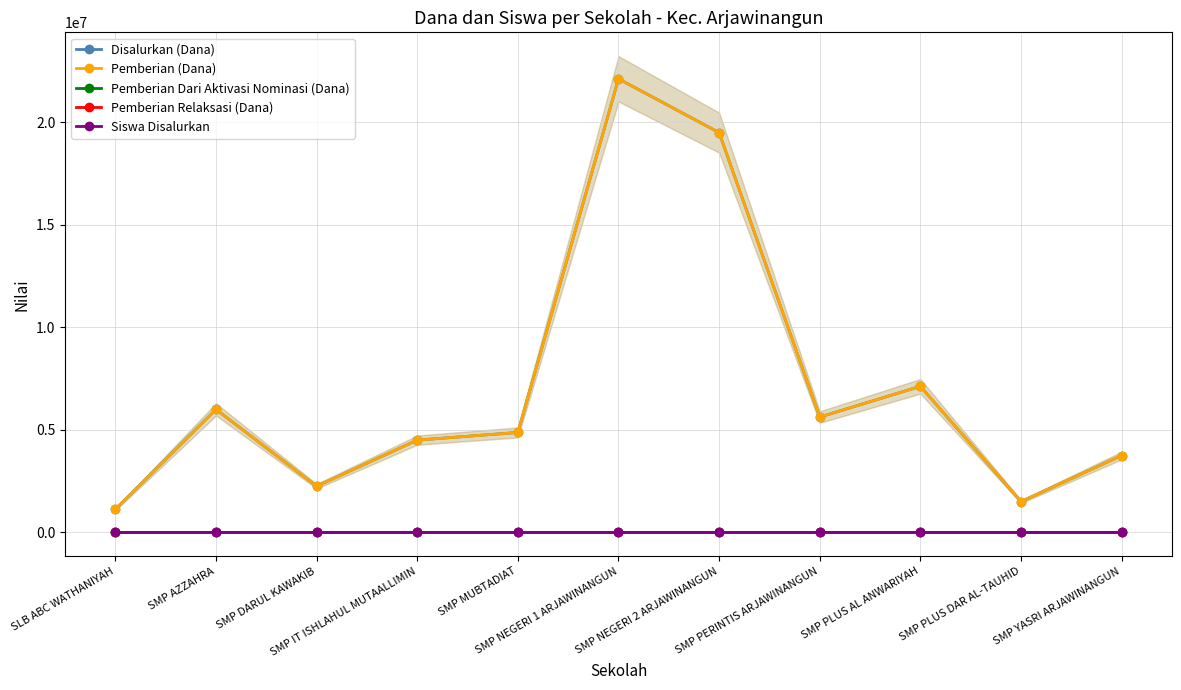

Reading left to right, transcribe all the data shown in this chart.

Disalurkan (Dana): SLB ABC WATHANIYAH=1125000	SMP AZZAHRA=6000000	SMP DARUL KAWAKIB=2250000	SMP IT ISHLAHUL MUTAALLIMIN=4500000	SMP MUBTADIAT=4875000	SMP NEGERI 1 ARJAWINANGUN=22125000	SMP NEGERI 2 ARJAWINANGUN=19500000	SMP PERINTIS ARJAWINANGUN=5625000	SMP PLUS AL ANWARIYAH=7125000	SMP PLUS DAR AL-TAUHID=1500000	SMP YASRI ARJAWINANGUN=3750000
Pemberian (Dana): SLB ABC WATHANIYAH=1125000	SMP AZZAHRA=6000000	SMP DARUL KAWAKIB=2250000	SMP IT ISHLAHUL MUTAALLIMIN=4500000	SMP MUBTADIAT=4875000	SMP NEGERI 1 ARJAWINANGUN=22125000	SMP NEGERI 2 ARJAWINANGUN=19500000	SMP PERINTIS ARJAWINANGUN=5625000	SMP PLUS AL ANWARIYAH=7125000	SMP PLUS DAR AL-TAUHID=1500000	SMP YASRI ARJAWINANGUN=3750000
Pemberian Dari Aktivasi Nominasi (Dana): SLB ABC WATHANIYAH=0	SMP AZZAHRA=0	SMP DARUL KAWAKIB=0	SMP IT ISHLAHUL MUTAALLIMIN=0	SMP MUBTADIAT=0	SMP NEGERI 1 ARJAWINANGUN=0	SMP NEGERI 2 ARJAWINANGUN=0	SMP PERINTIS ARJAWINANGUN=0	SMP PLUS AL ANWARIYAH=0	SMP PLUS DAR AL-TAUHID=0	SMP YASRI ARJAWINANGUN=0
Pemberian Relaksasi (Dana): SLB ABC WATHANIYAH=0	SMP AZZAHRA=0	SMP DARUL KAWAKIB=0	SMP IT ISHLAHUL MUTAALLIMIN=0	SMP MUBTADIAT=0	SMP NEGERI 1 ARJAWINANGUN=0	SMP NEGERI 2 ARJAWINANGUN=0	SMP PERINTIS ARJAWINANGUN=0	SMP PLUS AL ANWARIYAH=0	SMP PLUS DAR AL-TAUHID=0	SMP YASRI ARJAWINANGUN=0
Siswa Disalurkan: SLB ABC WATHANIYAH=3	SMP AZZAHRA=16	SMP DARUL KAWAKIB=6	SMP IT ISHLAHUL MUTAALLIMIN=12	SMP MUBTADIAT=13	SMP NEGERI 1 ARJAWINANGUN=59	SMP NEGERI 2 ARJAWINANGUN=52	SMP PERINTIS ARJAWINANGUN=15	SMP PLUS AL ANWARIYAH=19	SMP PLUS DAR AL-TAUHID=4	SMP YASRI ARJAWINANGUN=10